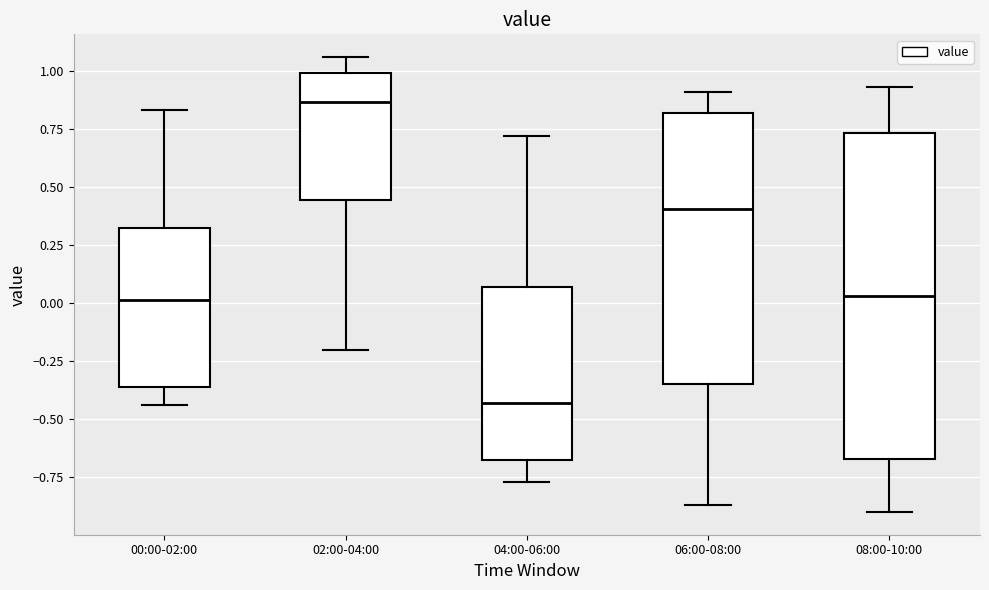

Reading left to right, read every box against the y-axis: the position of its median line, the range the box covers, and the ends of its whiskers. The values are not printed on the chart, so give them approximately, as read against the axis.

00:00-02:00: median 0.00, box -0.35 to 0.35, whiskers -0.45 to 0.85
02:00-04:00: median 0.85, box 0.45 to 1.00, whiskers -0.20 to 1.05
04:00-06:00: median -0.45, box -0.65 to 0.05, whiskers -0.75 to 0.70
06:00-08:00: median 0.40, box -0.35 to 0.80, whiskers -0.85 to 0.90
08:00-10:00: median 0.05, box -0.65 to 0.75, whiskers -0.90 to 0.95